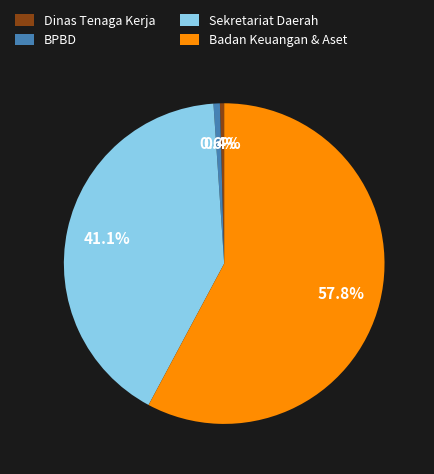

Do Sekretariat Daerah and Badan Keuangan & Aset together represent more than half of the pie?

Yes